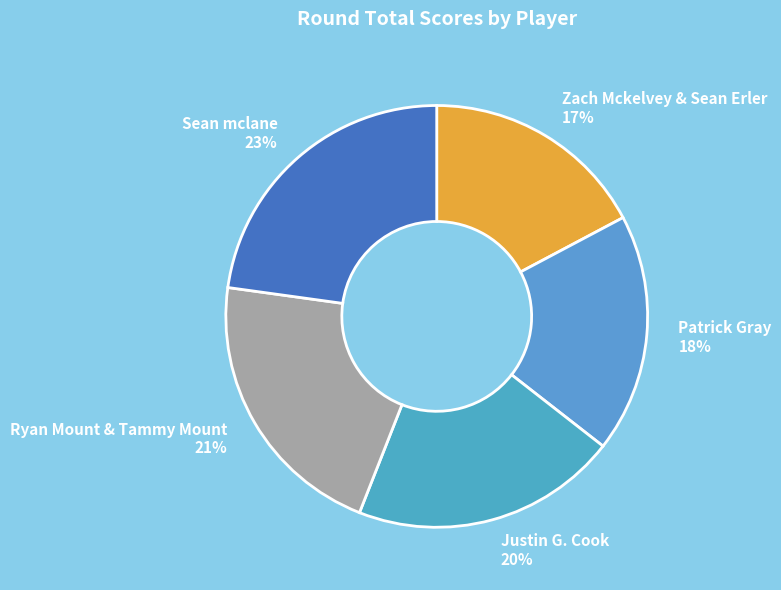

Is it true that Ryan Mount & Tammy Mount is 33% of the pie?

False